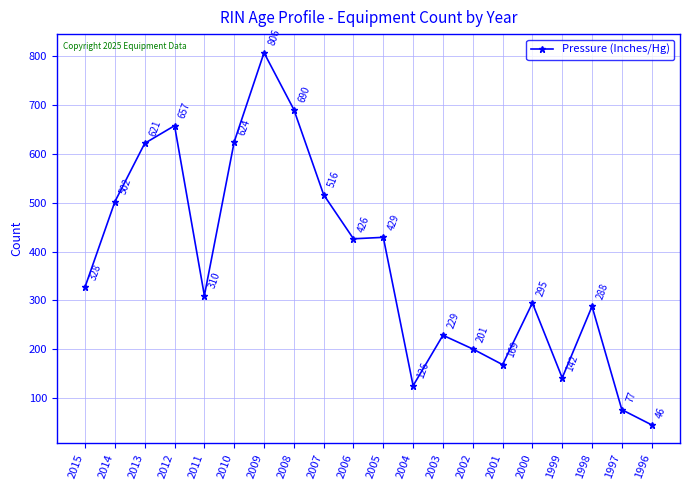

How many data points are less than 328?

10